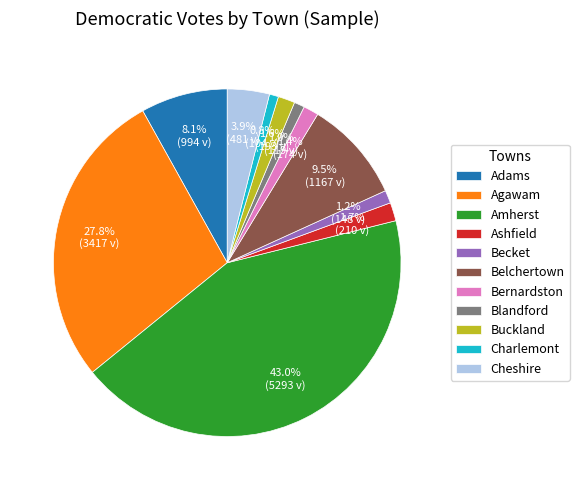

Combined, do Amherst and Charlemont account for over 50%?

No